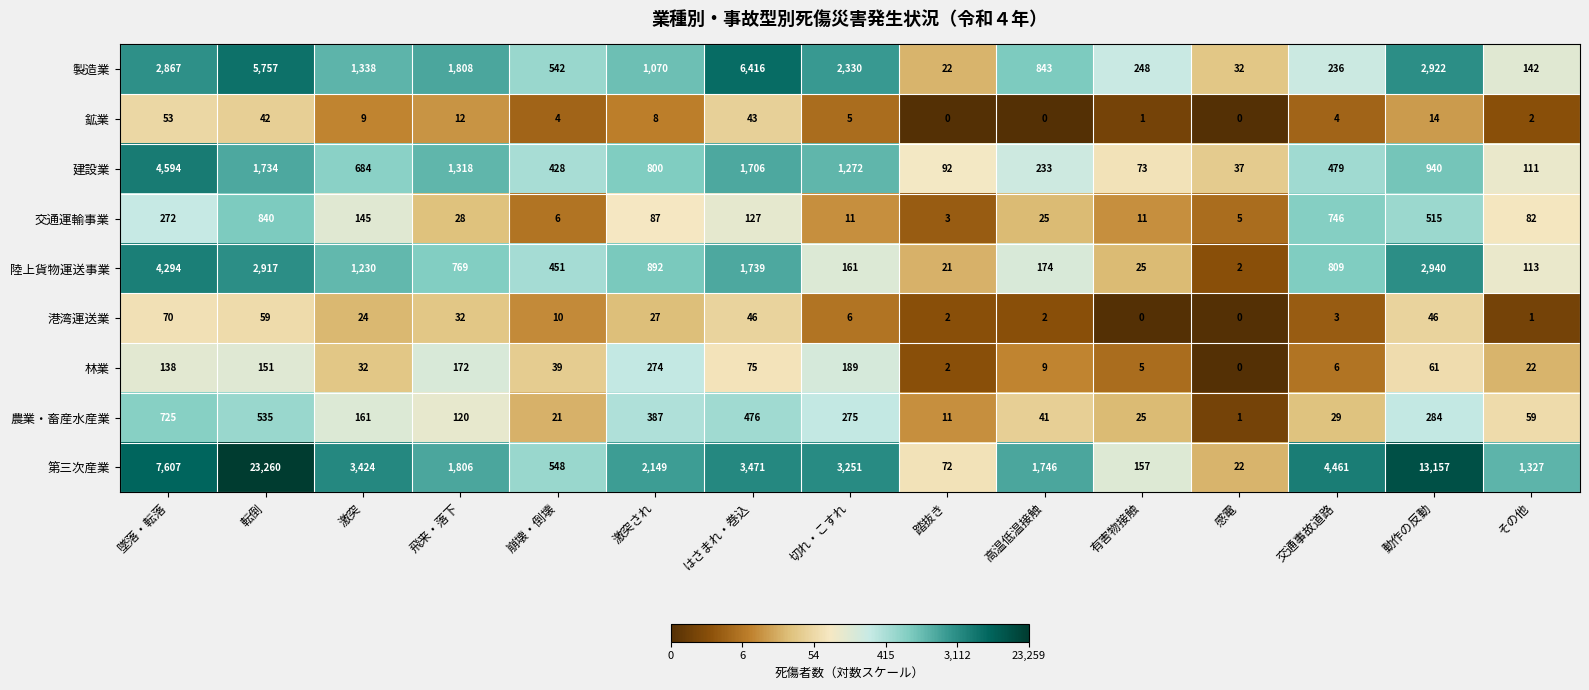

At which category is the sum across all series the highest?

転倒